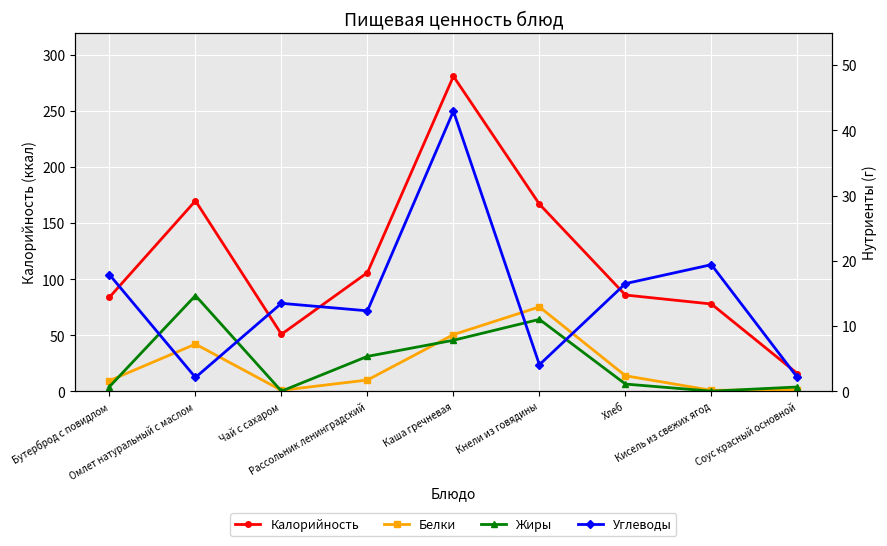

What is the label of the 4th point from the left?

Рассольник ленинградский